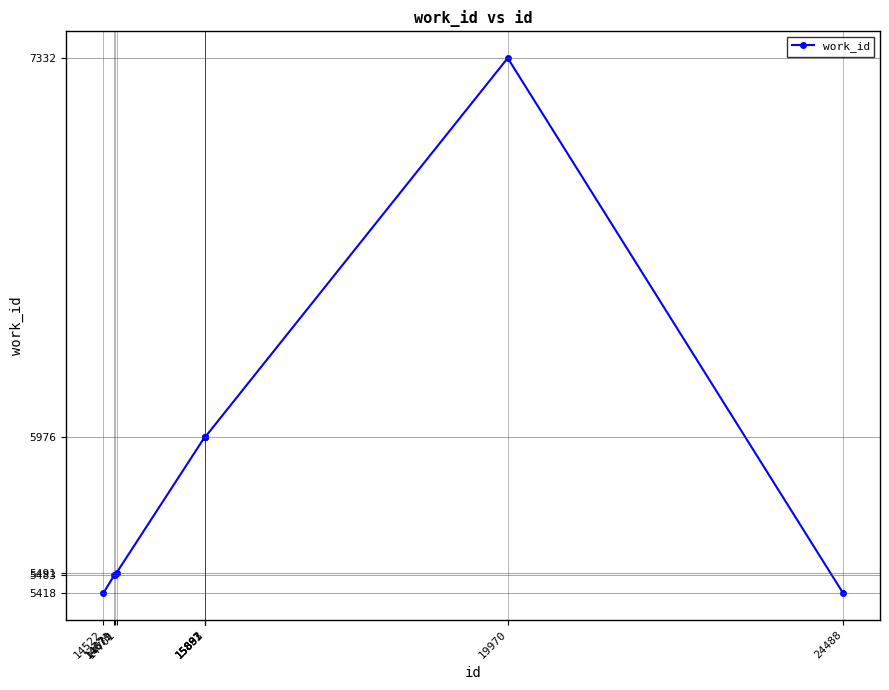

What is the greatest value displayed?

7332